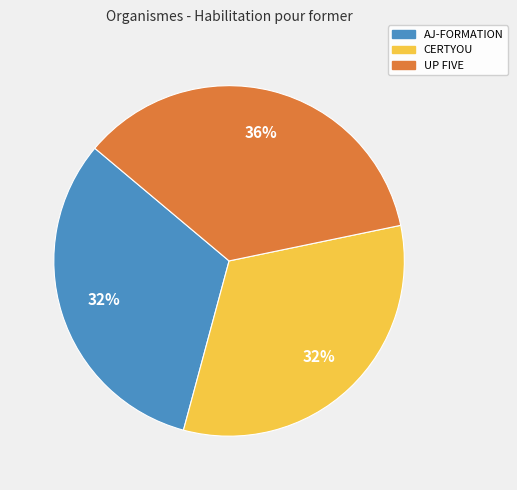

Which has a higher value, UP FIVE or CERTYOU?

UP FIVE